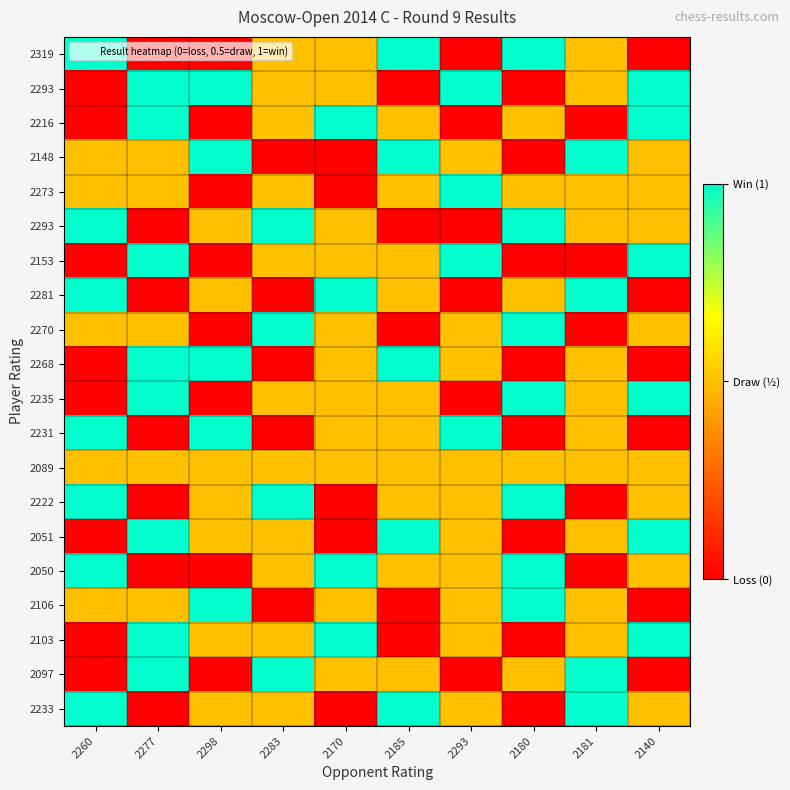

What is the total value across all series at 2140?

10.0